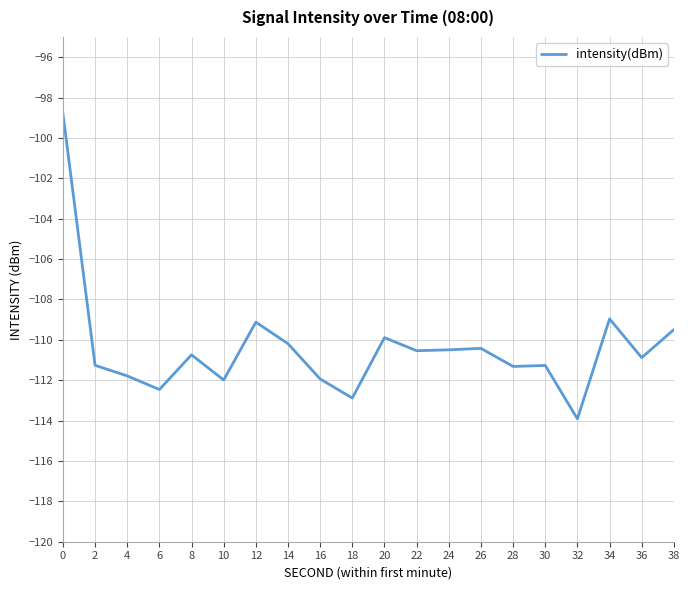

What is the minimum value shown in the chart?

-113.9